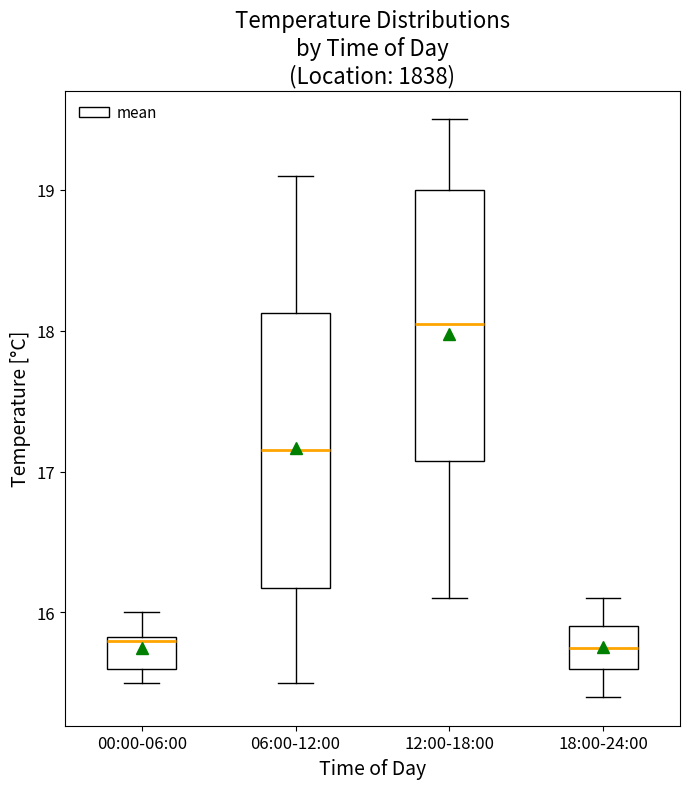

Which box's median line is the highest?

12:00-18:00